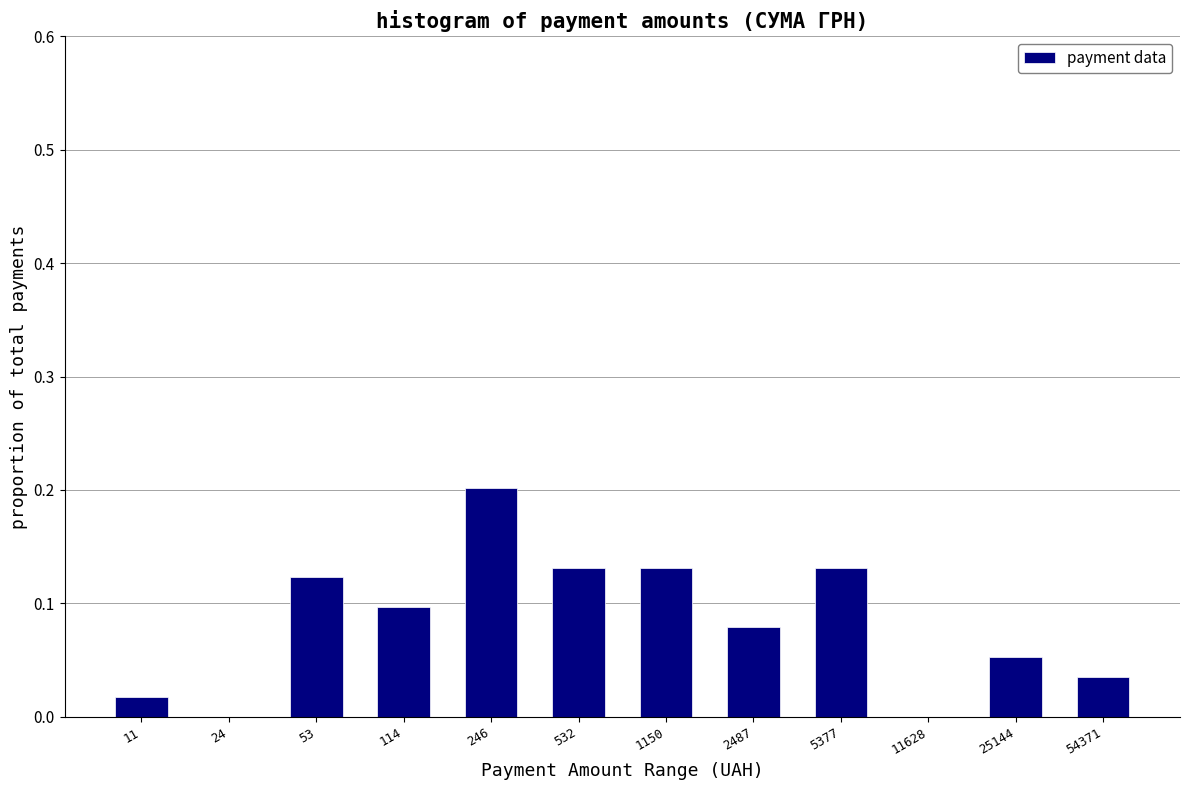

What is the sum of all values?

1.0